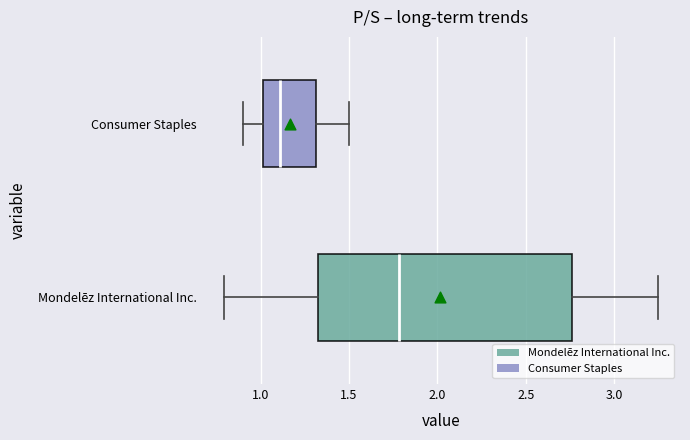

Reading bottom to top, transcribe this box plot: for each box, give where its median line is, the range the box spans, and where its two whiskers end, as read against the x-axis. The values are not printed on the chart, so give them approximately, as read against the axis.

Mondelēz International Inc.: median 1.80, box 1.35 to 2.75, whiskers 0.80 to 3.25
Consumer Staples: median 1.10, box 1.00 to 1.30, whiskers 0.90 to 1.50